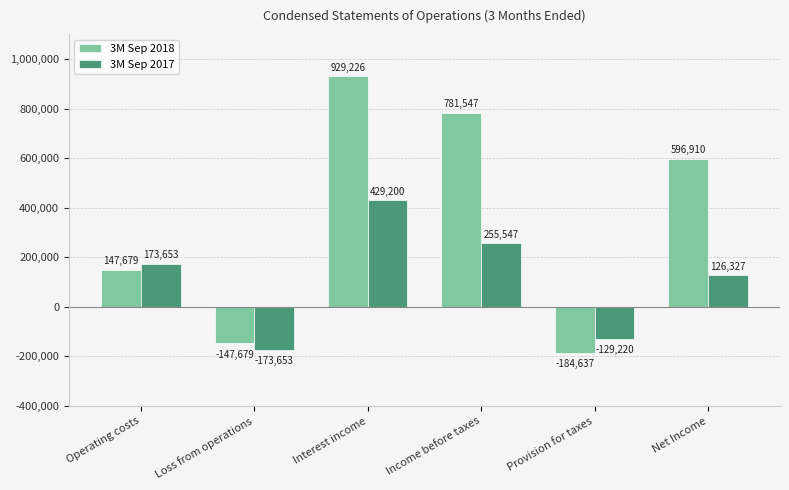

Which series changed the most between Income before taxes and Provision for taxes?

3M Sep 2018